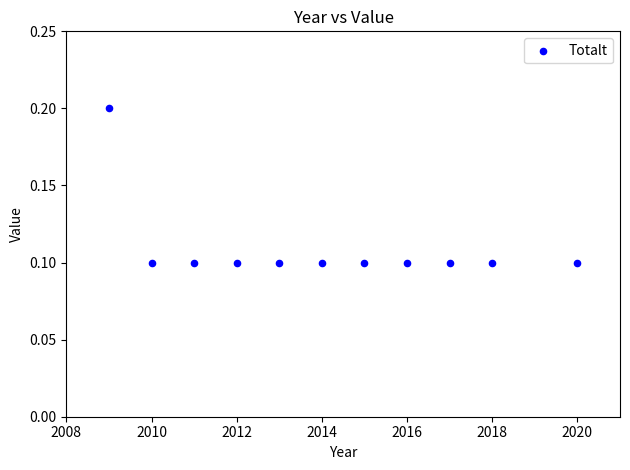

What is the range of X values (max minus min)?

11.0